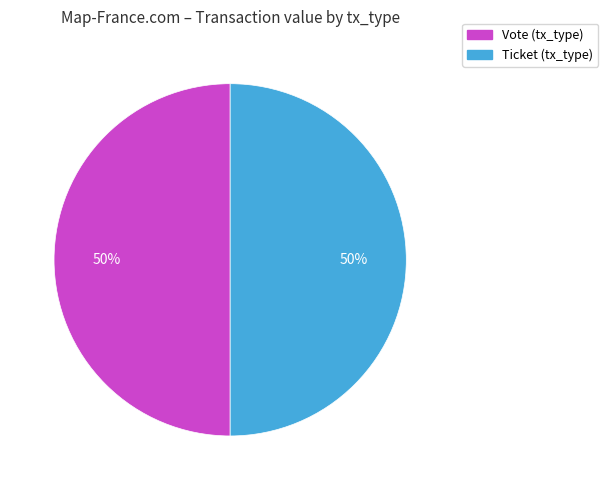

To the nearest percent, what is the average slice percentage?

50%